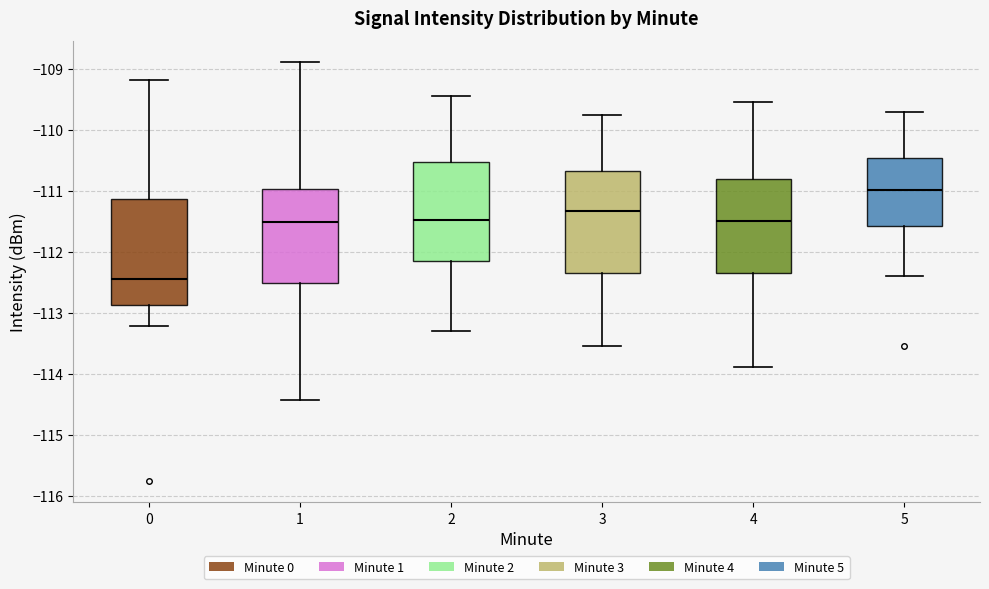

Reading left to right, transcribe this box plot: for each box, give where its median line is, the range the box spans, and where its two whiskers end, as read against the y-axis. The values are not printed on the chart, so give them approximately, as read against the axis.

0: median -112.4, box -112.9 to -111.1, whiskers -113.2 to -109.2
1: median -111.5, box -112.5 to -111.0, whiskers -114.4 to -108.9
2: median -111.5, box -112.1 to -110.5, whiskers -113.3 to -109.4
3: median -111.3, box -112.3 to -110.7, whiskers -113.5 to -109.7
4: median -111.5, box -112.3 to -110.8, whiskers -113.9 to -109.5
5: median -111.0, box -111.6 to -110.5, whiskers -112.4 to -109.7